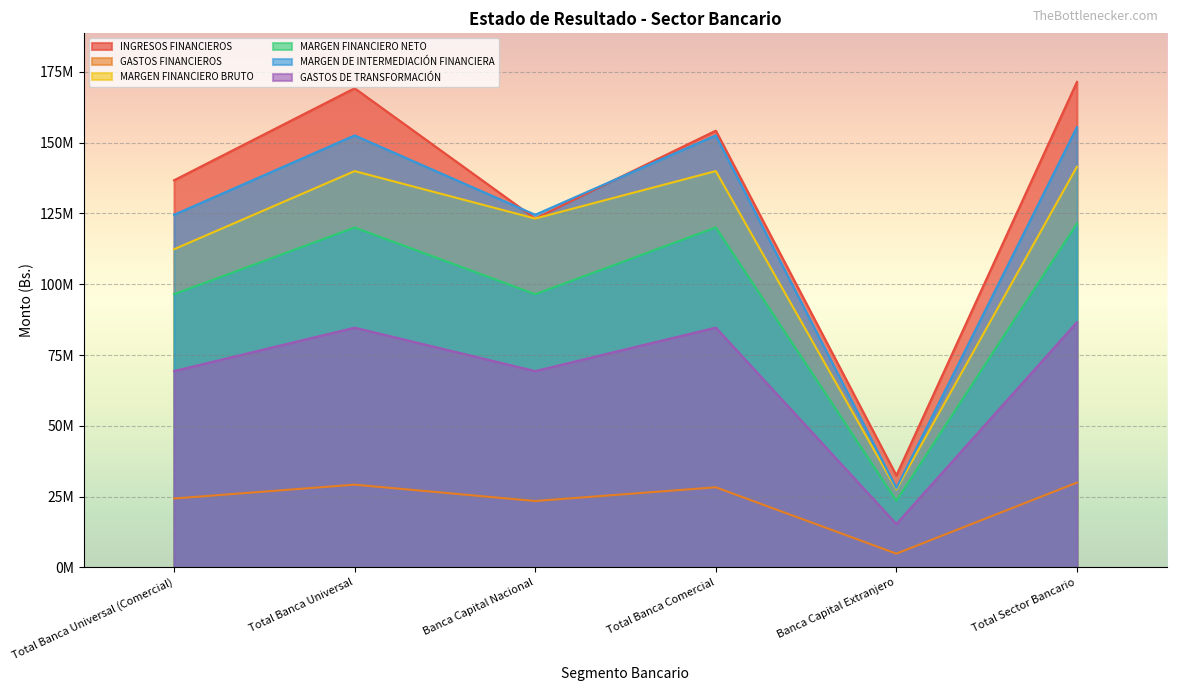

At Total Banca Comercial, list the series in order from smallest to largest.

GASTOS FINANCIEROS, GASTOS DE TRANSFORMACIÓN, MARGEN FINANCIERO NETO, MARGEN FINANCIERO BRUTO, MARGEN DE INTERMEDIACIÓN FINANCIERA, INGRESOS FINANCIEROS